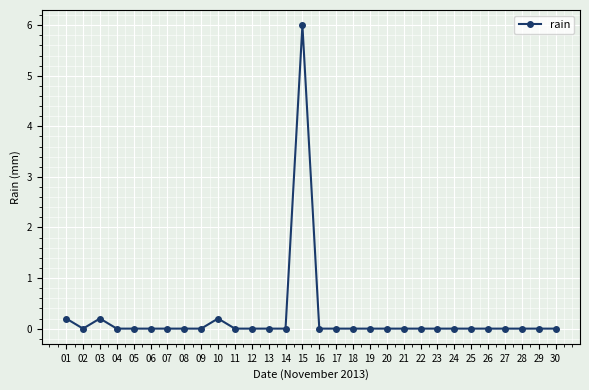

How many distinct data groups are displayed?

1